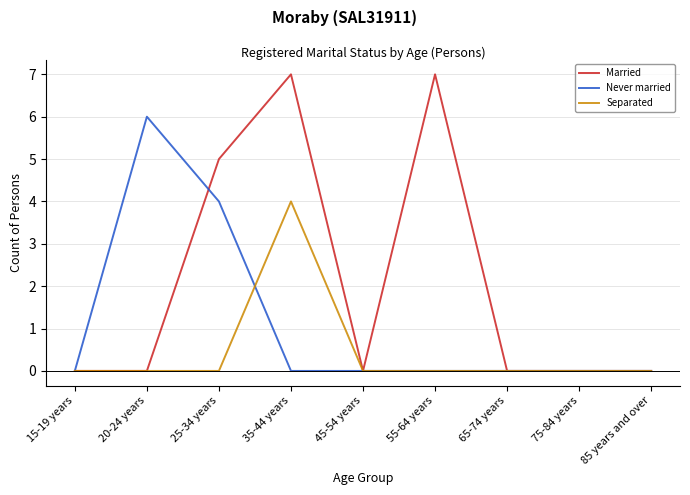

What is the difference between the second highest and second lowest values in the Married series?

7